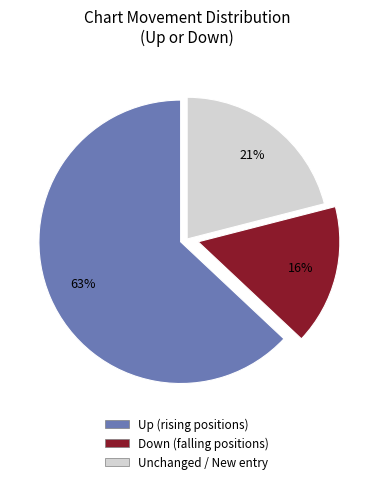

Is there a majority slice in this chart?

Yes